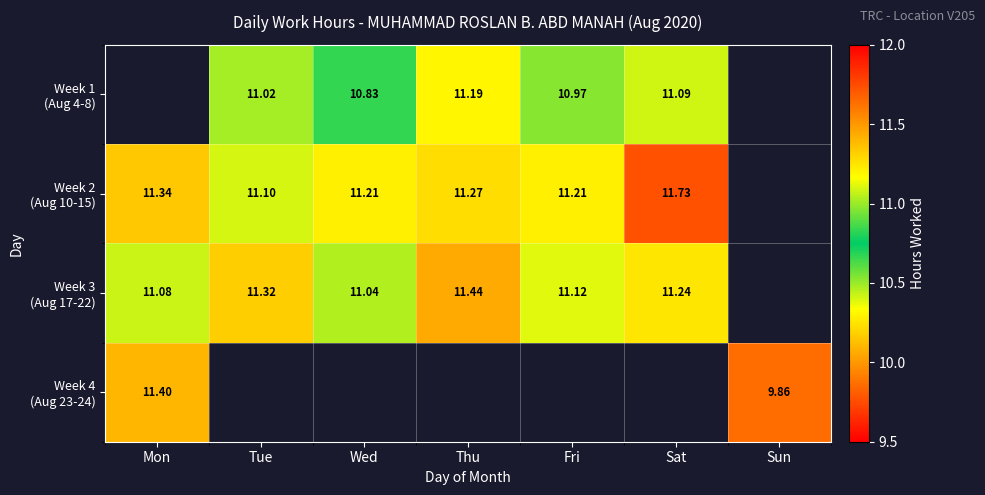

What is the difference between the maximum and minimum values in the Week 2 (Aug 10-15) series?

0.6